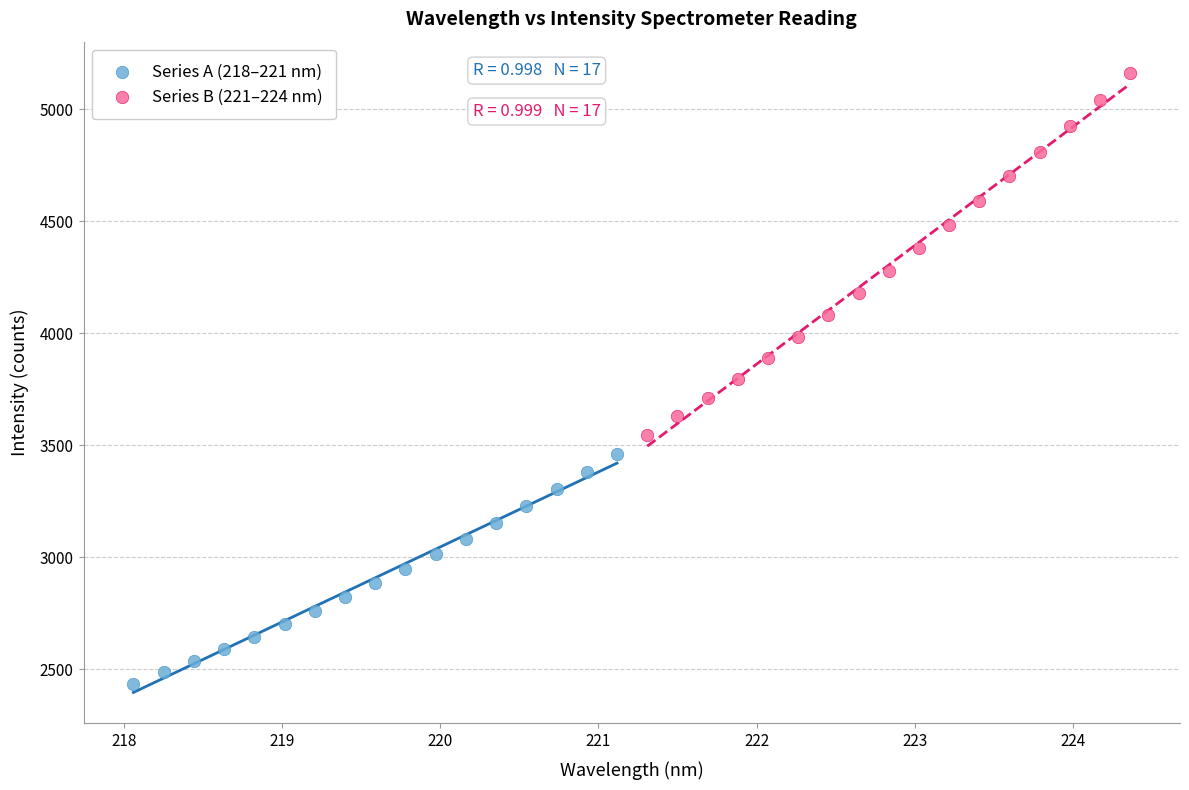

Which series contains the lowest Y value?

Series A (218–221 nm)